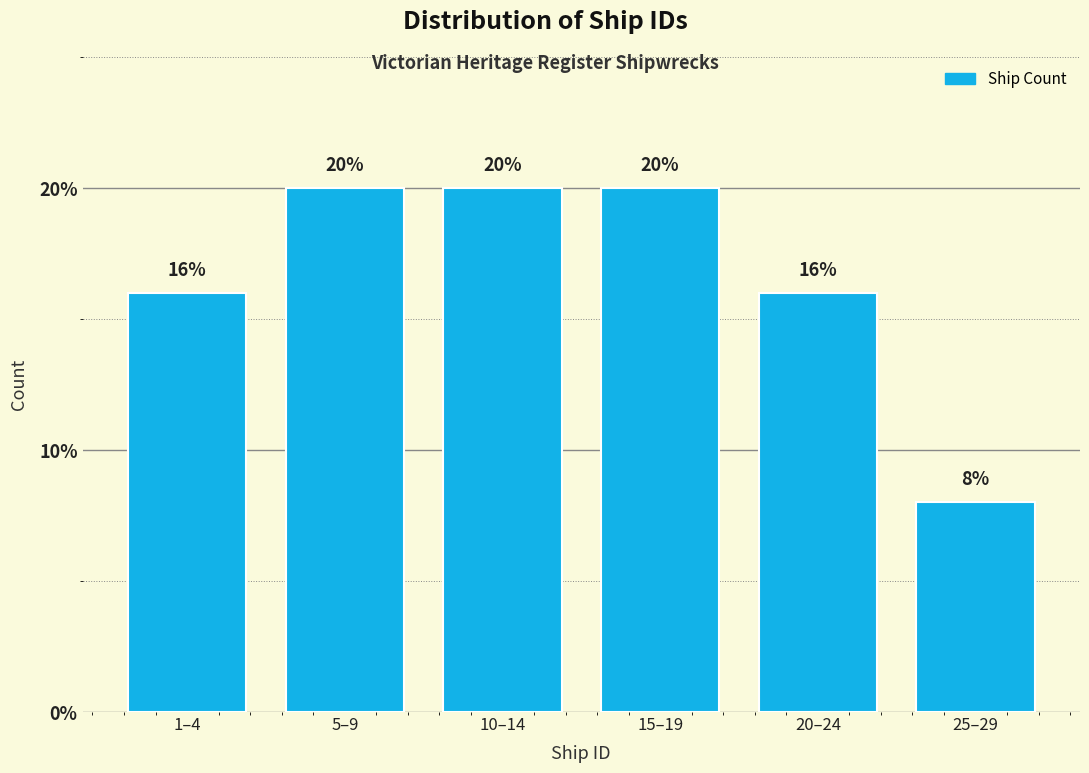

Reading left to right, list all the values displayed in this chart.

16	20	20	20	16	8